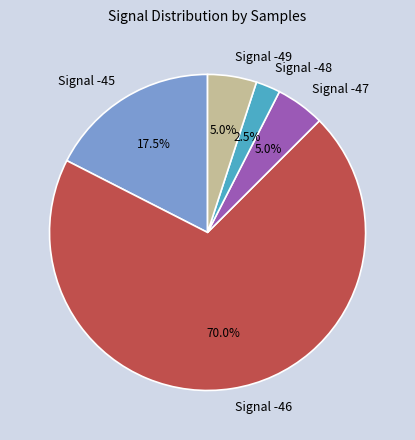

Combined, do Signal -47 and Signal -48 account for over 50%?

No